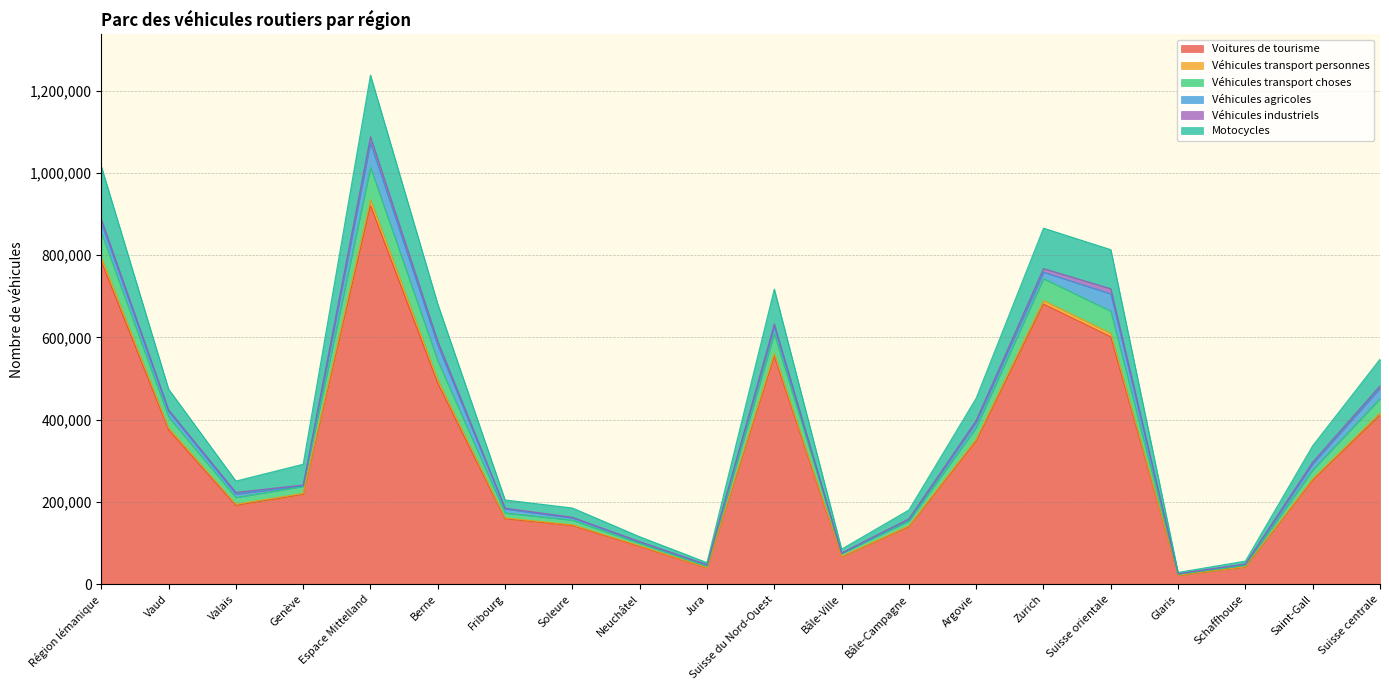

What position from the left is Argovie?

14